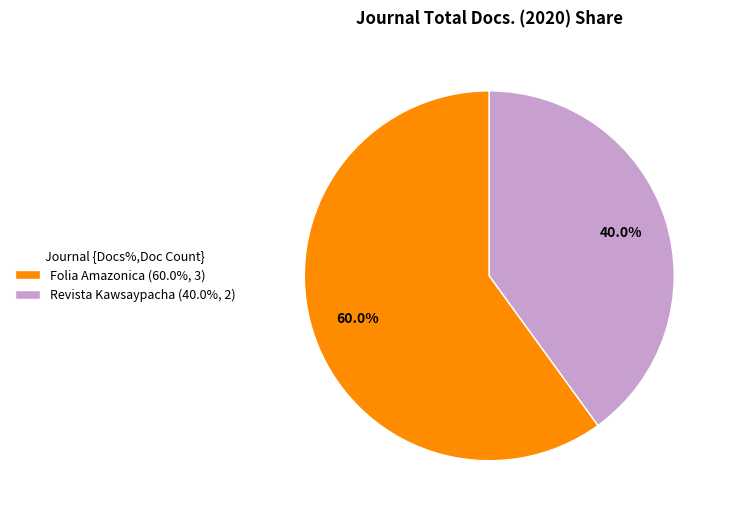

The Folia Amazonica slice represents 60% of the pie. True or false?

True